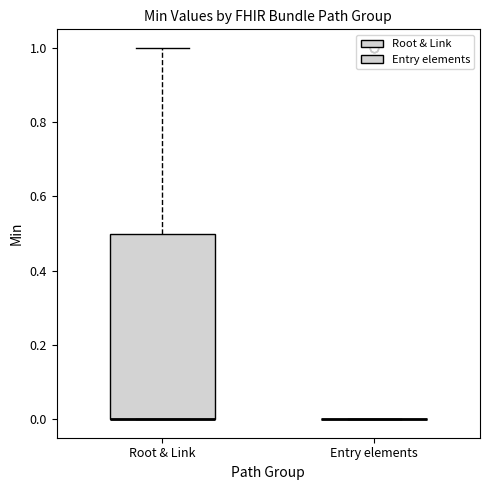

Reading left to right, transcribe this box plot: for each box, give where its median line is, the range the box spans, and where its two whiskers end, as read against the y-axis. The values are not printed on the chart, so give them approximately, as read against the axis.

Root & Link: median 0.0 (drawn on the box's lower edge), box 0.0 to 0.5, whiskers 0.0 to 1.0
Entry elements: box collapsed to a line at 0.0, whiskers 0.0 to 0.0